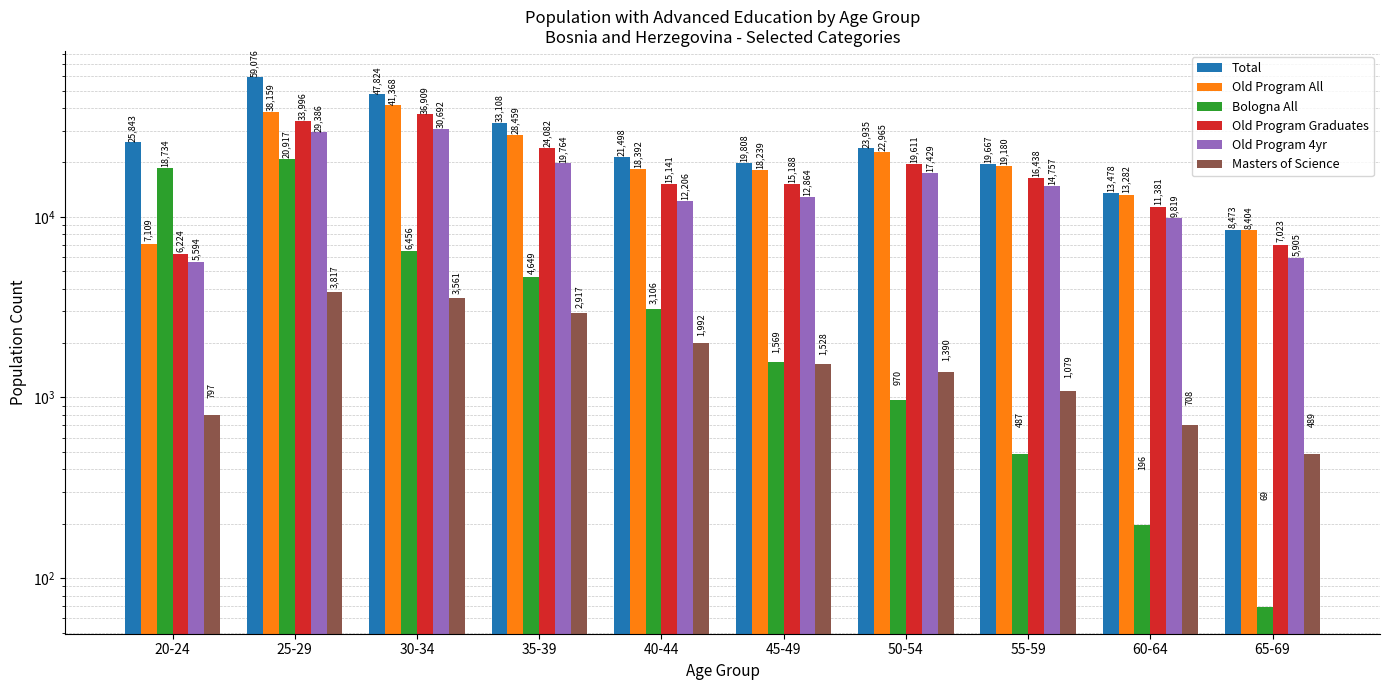

Reading right to left, extract all data points from this chart.

Total: 8473	13478	19667	23935	19808	21498	33108	47824	59076	25843
Old Program All: 8404	13282	19180	22965	18239	18392	28459	41368	38159	7109
Bologna All: 69	196	487	970	1569	3106	4649	6456	20917	18734
Old Program Graduates: 7023	11381	16438	19611	15188	15141	24082	36909	33996	6224
Old Program 4yr: 5905	9819	14757	17429	12864	12206	19764	30692	29386	5594
Masters of Science: 489	708	1079	1390	1528	1992	2917	3561	3817	797